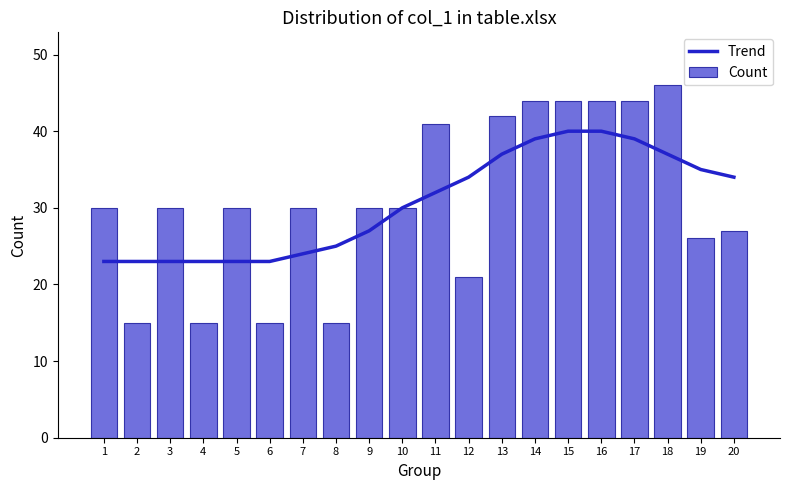

What is the difference between the second highest and second lowest values in the Count series?

29